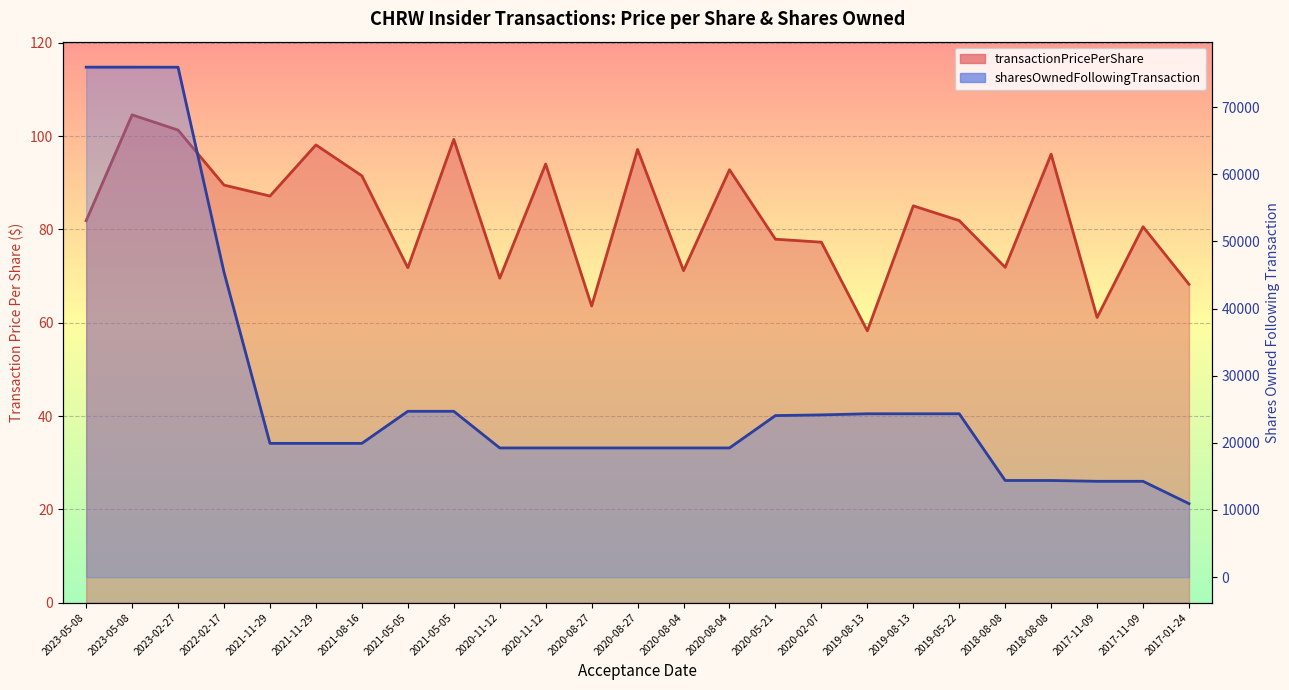

Where does the sharesOwnedFollowingTransaction series first go above 19920?

2023-05-08